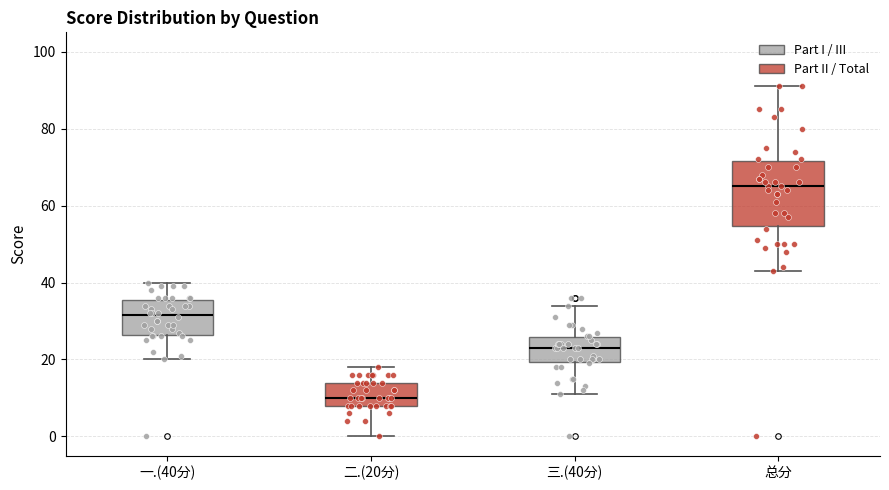

Where is the lower edge of the box for 三.(40分) on the y-axis? The values are not printed on the chart, so give them approximately, as read against the axis.

20